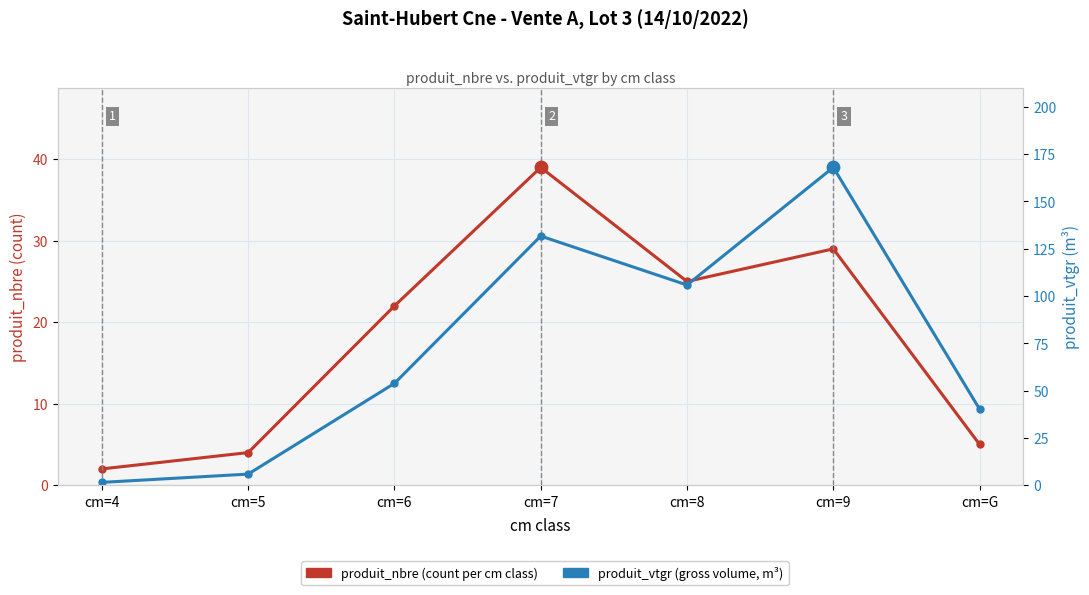

At which category is the sum across all series the highest?

cm=9